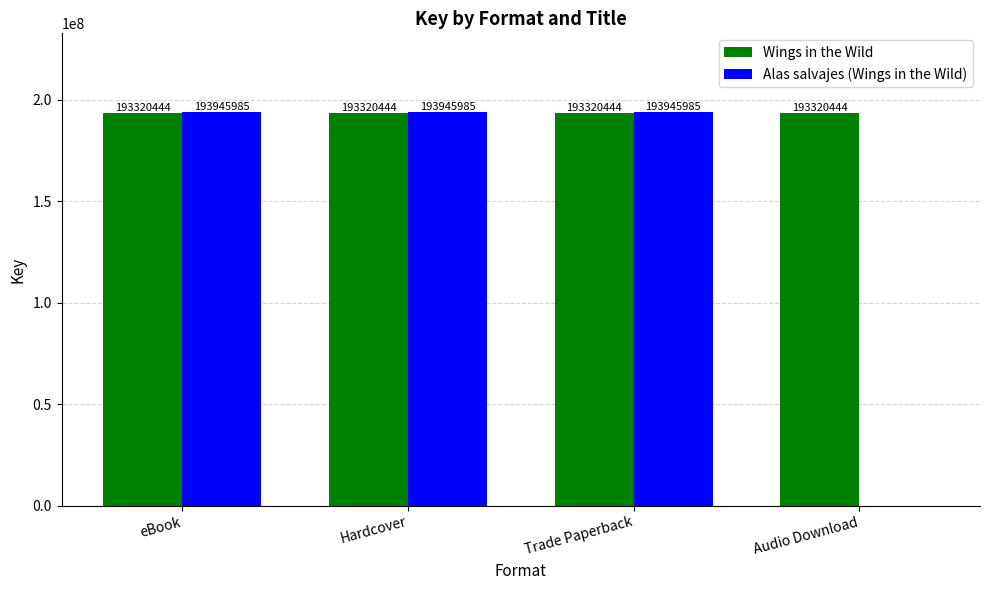

What value does the Wings in the Wild series have at Hardcover?

193320444